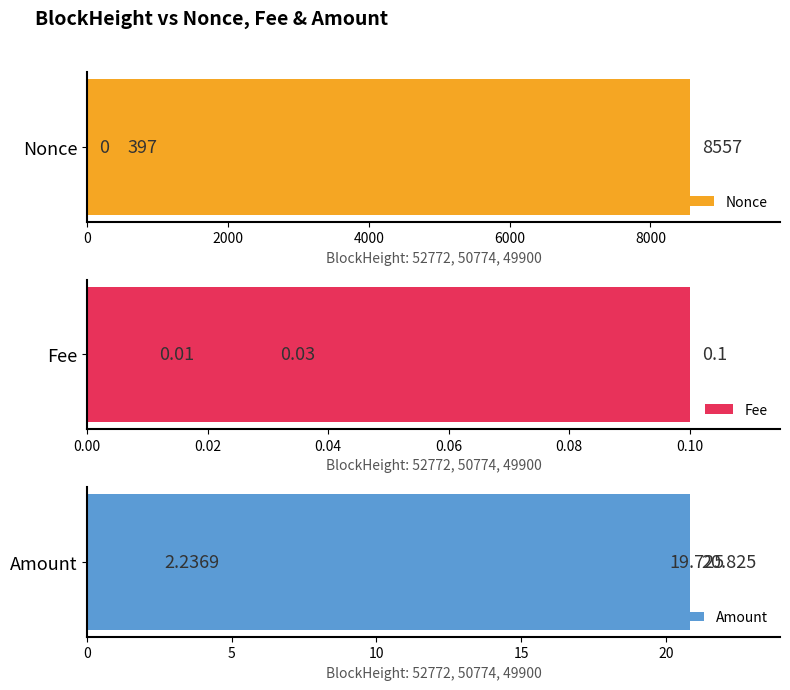

How many series are shown in this chart?

3